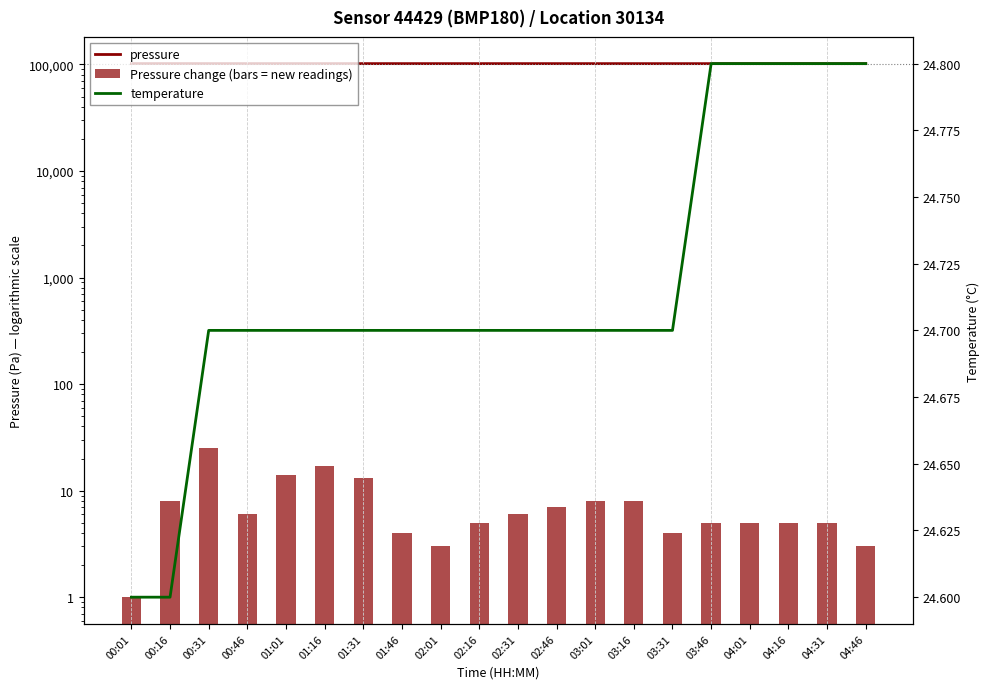

What is the value of the pressure bar at the 15th from the left?

101858.0